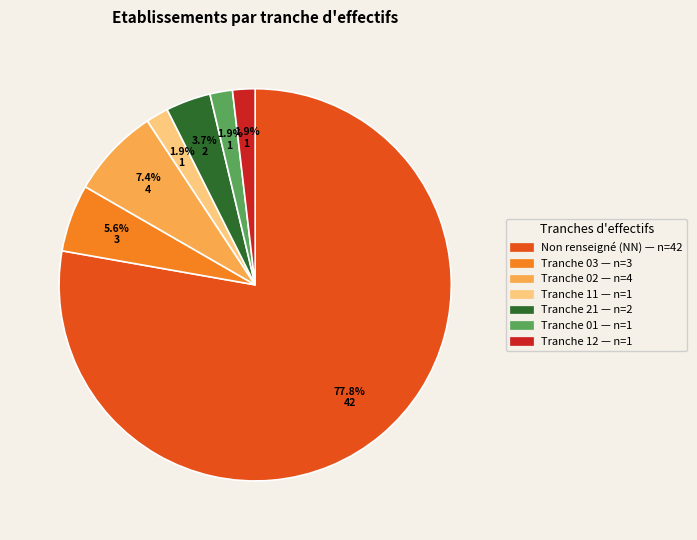

Is there a majority slice in this chart?

Yes